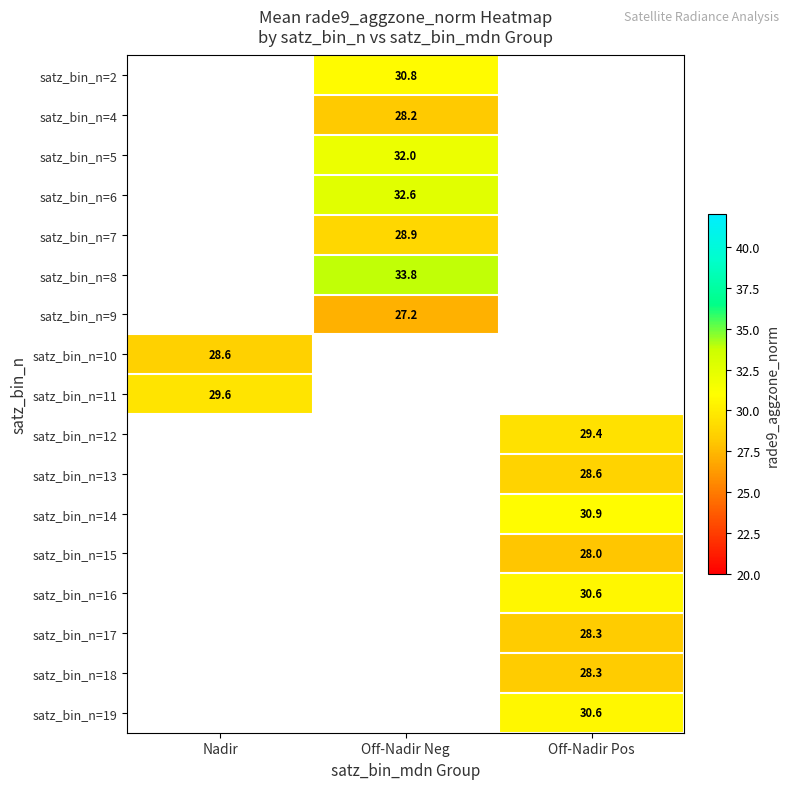

True or false: satz_bin_n=17 has a value of 28.3 at Off-Nadir Pos.

True